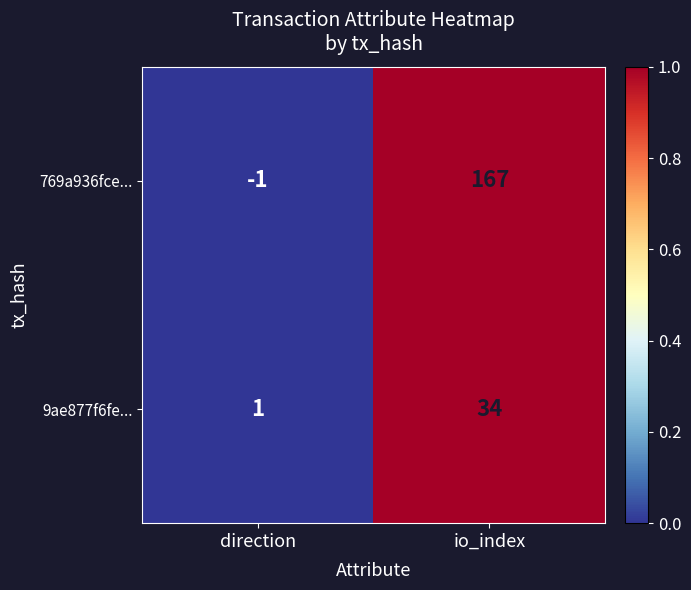

At which label does 769a936fce... reach its peak?

io_index